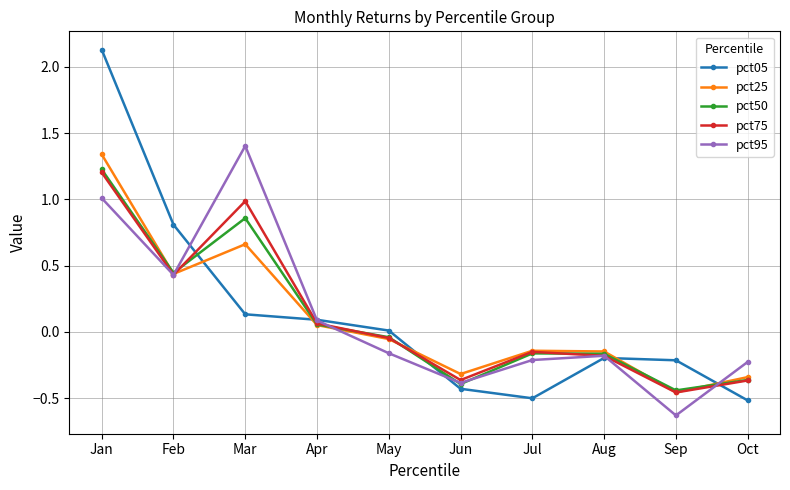

What is the difference between the maximum and minimum values in the pct50 series?

1.7